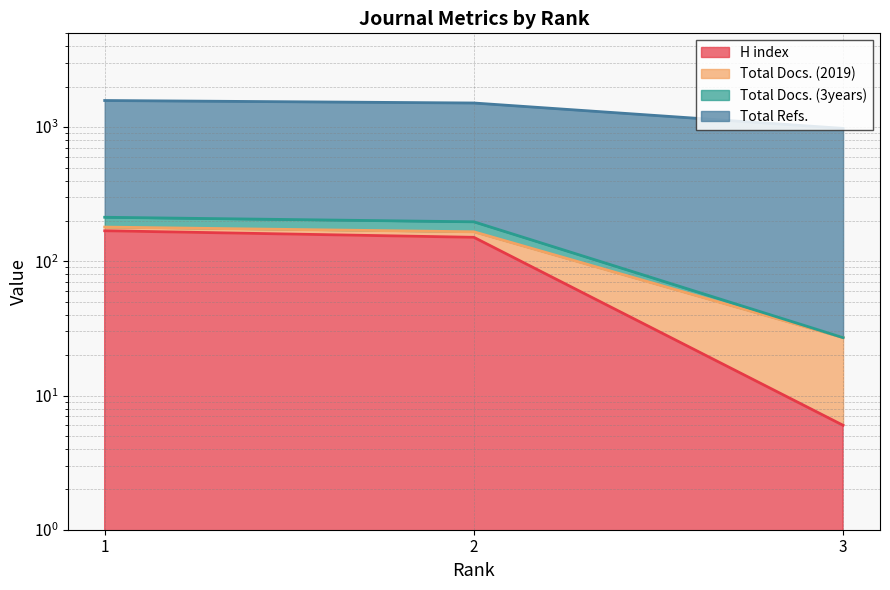

At which label does Total Docs. (3years) first exceed 197?

1